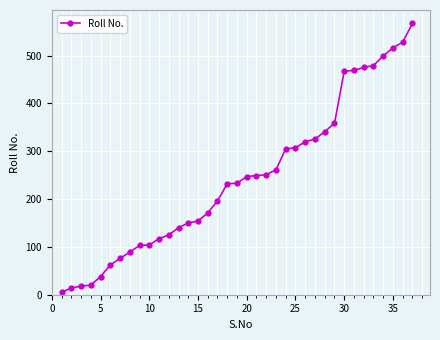

What is the difference between the maximum and minimum values?

562